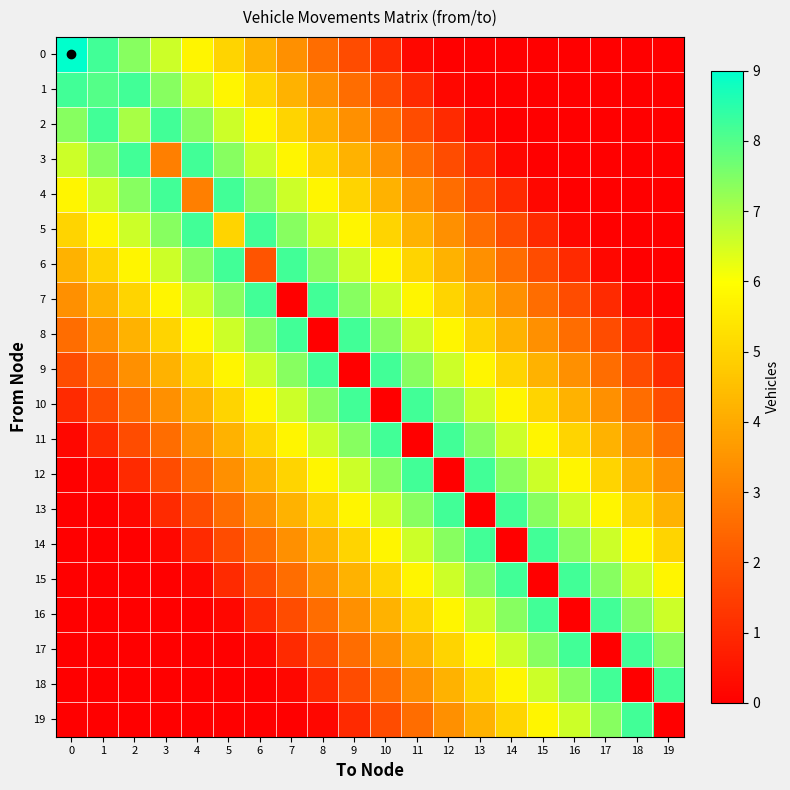

What is the total value across all series at 1?

62.4